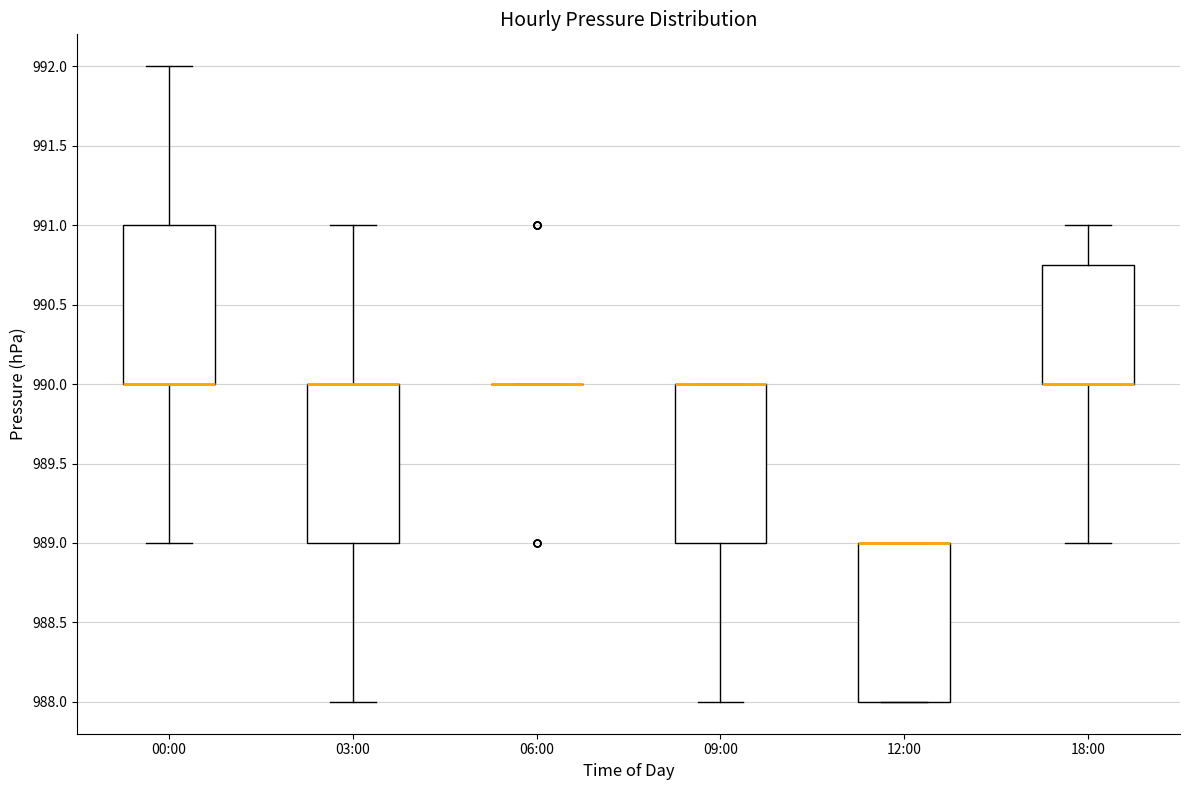

Reading left to right, transcribe this box plot: for each box, give where its median line is, the range the box spans, and where its two whiskers end, as read against the y-axis. The values are not printed on the chart, so give them approximately, as read against the axis.

00:00: median 990.00 (drawn on the box's lower edge), box 990.00 to 991.00, whiskers 989.00 to 992.00
03:00: median 990.00 (drawn on the box's upper edge), box 989.00 to 990.00, whiskers 988.00 to 991.00
06:00: box collapsed to a line at 990.00, whiskers 990.00 to 990.00
09:00: median 990.00 (drawn on the box's upper edge), box 989.00 to 990.00, whiskers 988.00 to 990.00
12:00: median 989.00 (drawn on the box's upper edge), box 988.00 to 989.00, whiskers 988.00 to 989.00
18:00: median 990.00 (drawn on the box's lower edge), box 990.00 to 990.75, whiskers 989.00 to 991.00